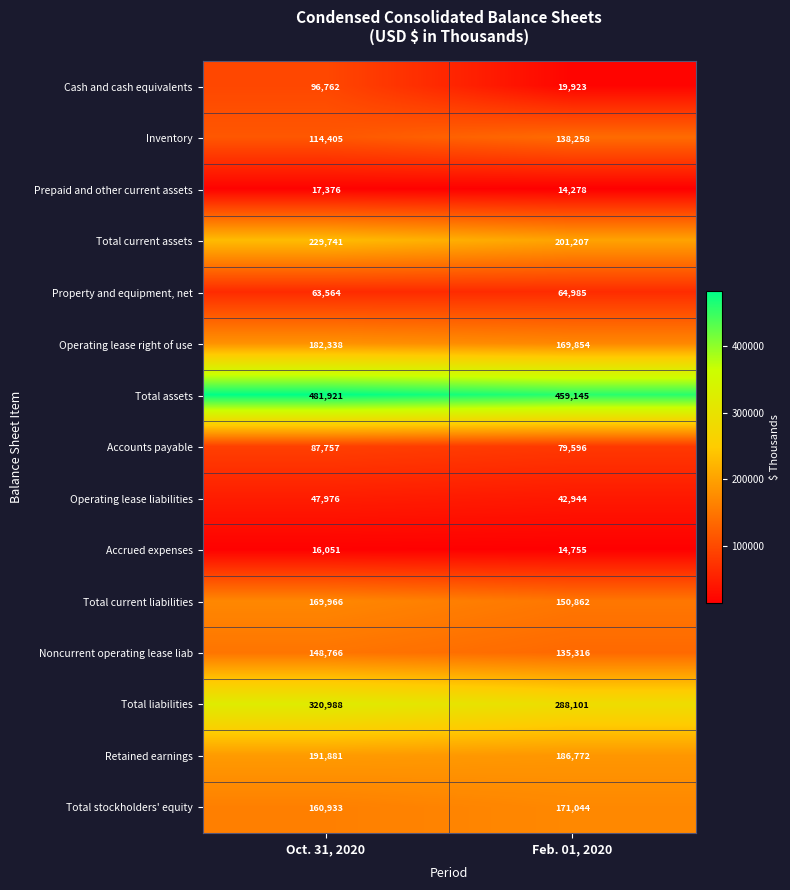

The Inventory series shows 57872 at Oct. 31, 2020. True or false?

False